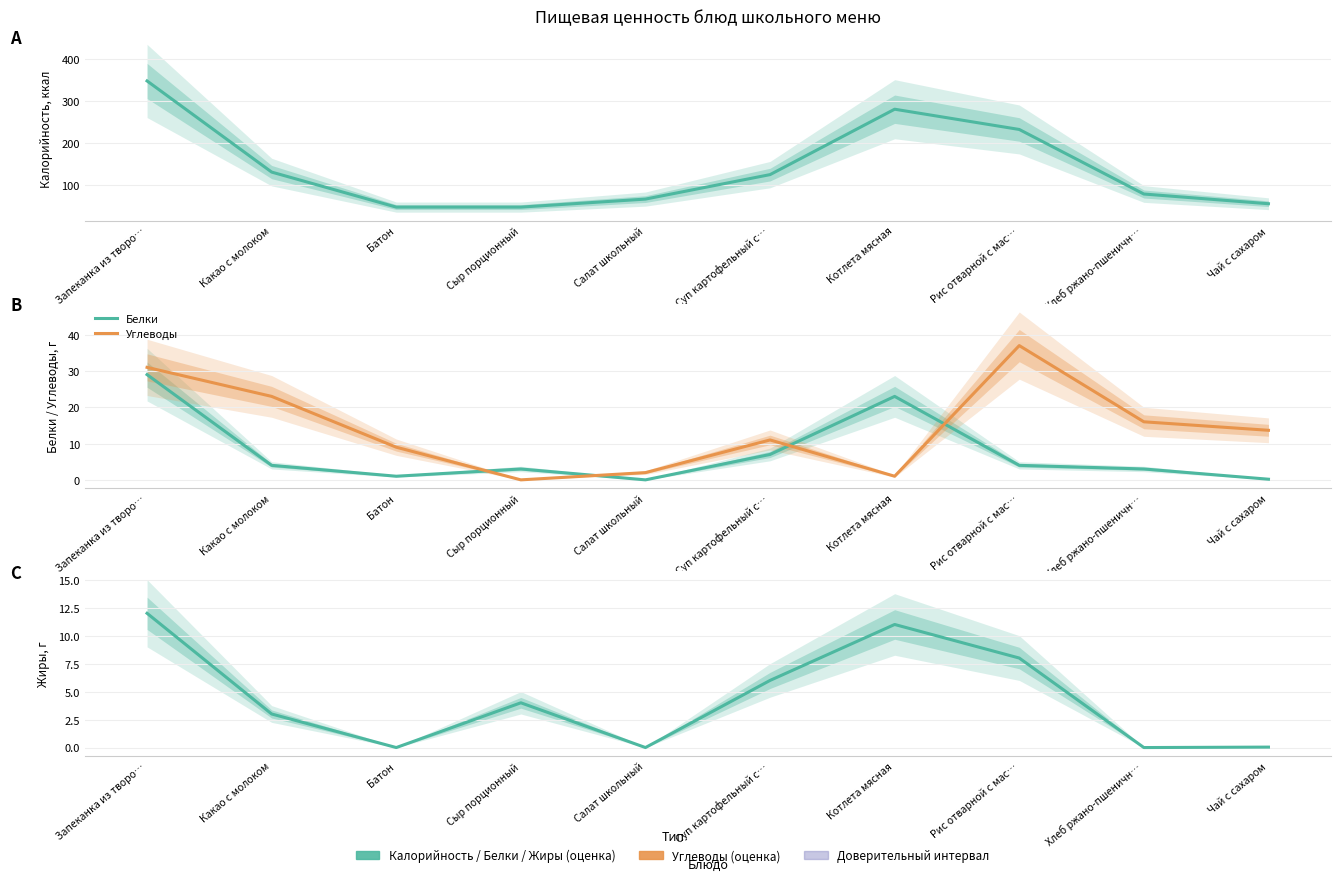

True or false: Калорийность and Жиры cross at least once.

False